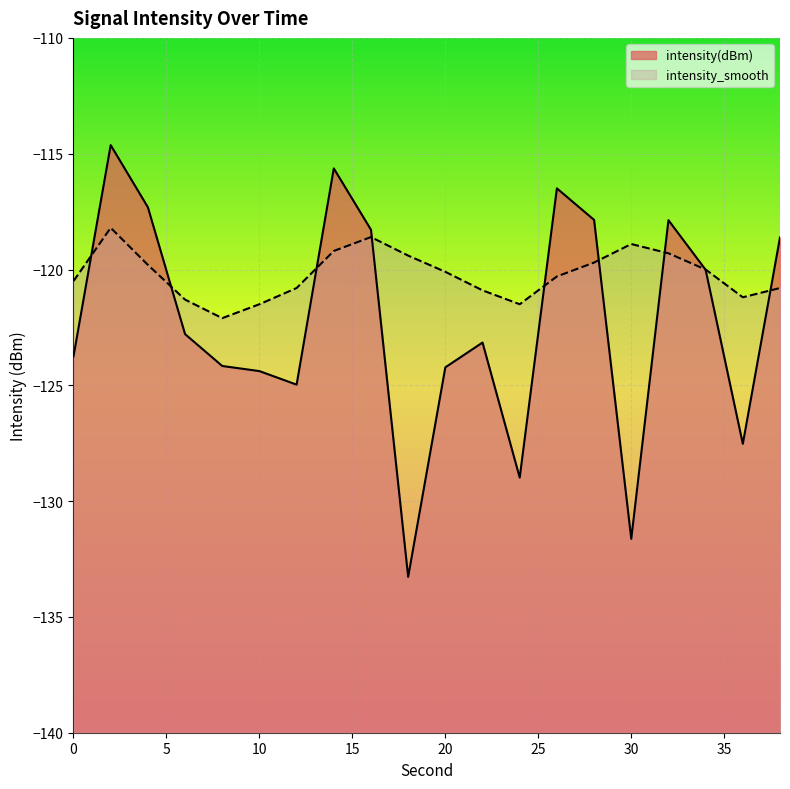

The value of intensity(dBm) at 4 is -117.3. True or false?

True